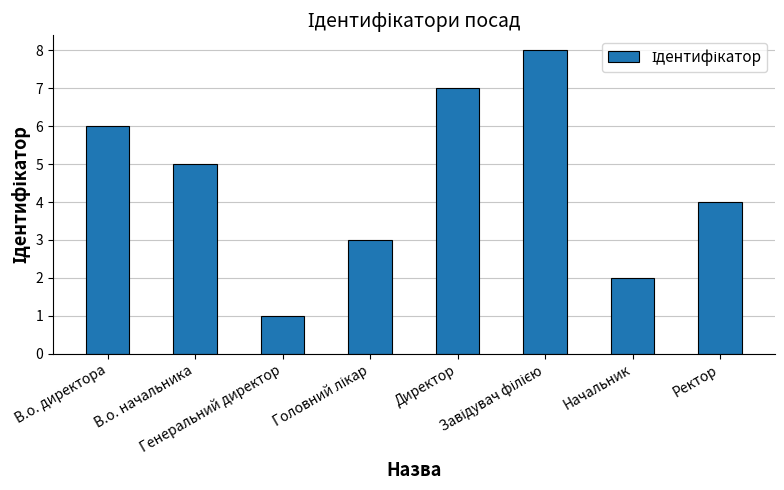

What is the value of the 4th bar from the left?

3